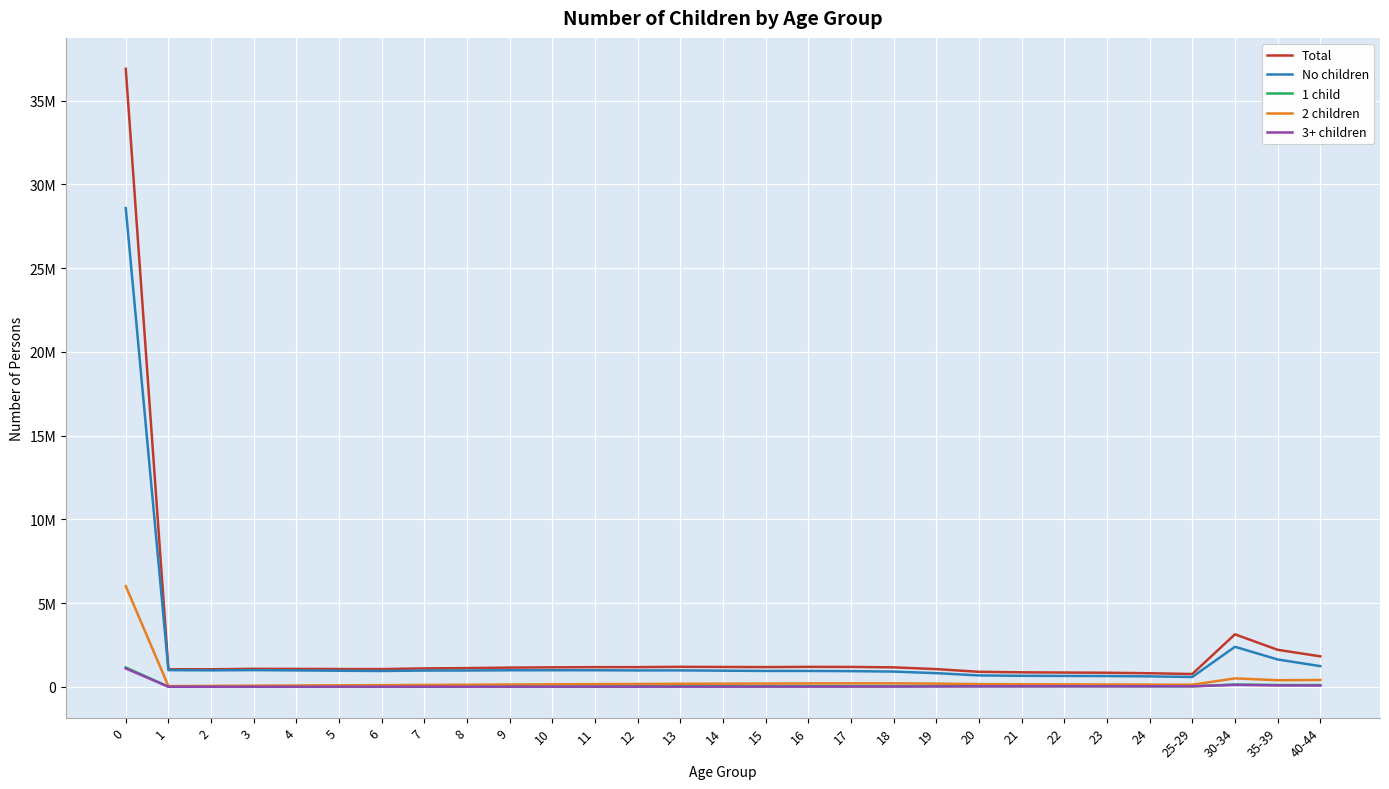

What are all the series names shown in the legend?

Total, No children, 1 child, 2 children, 3+ children